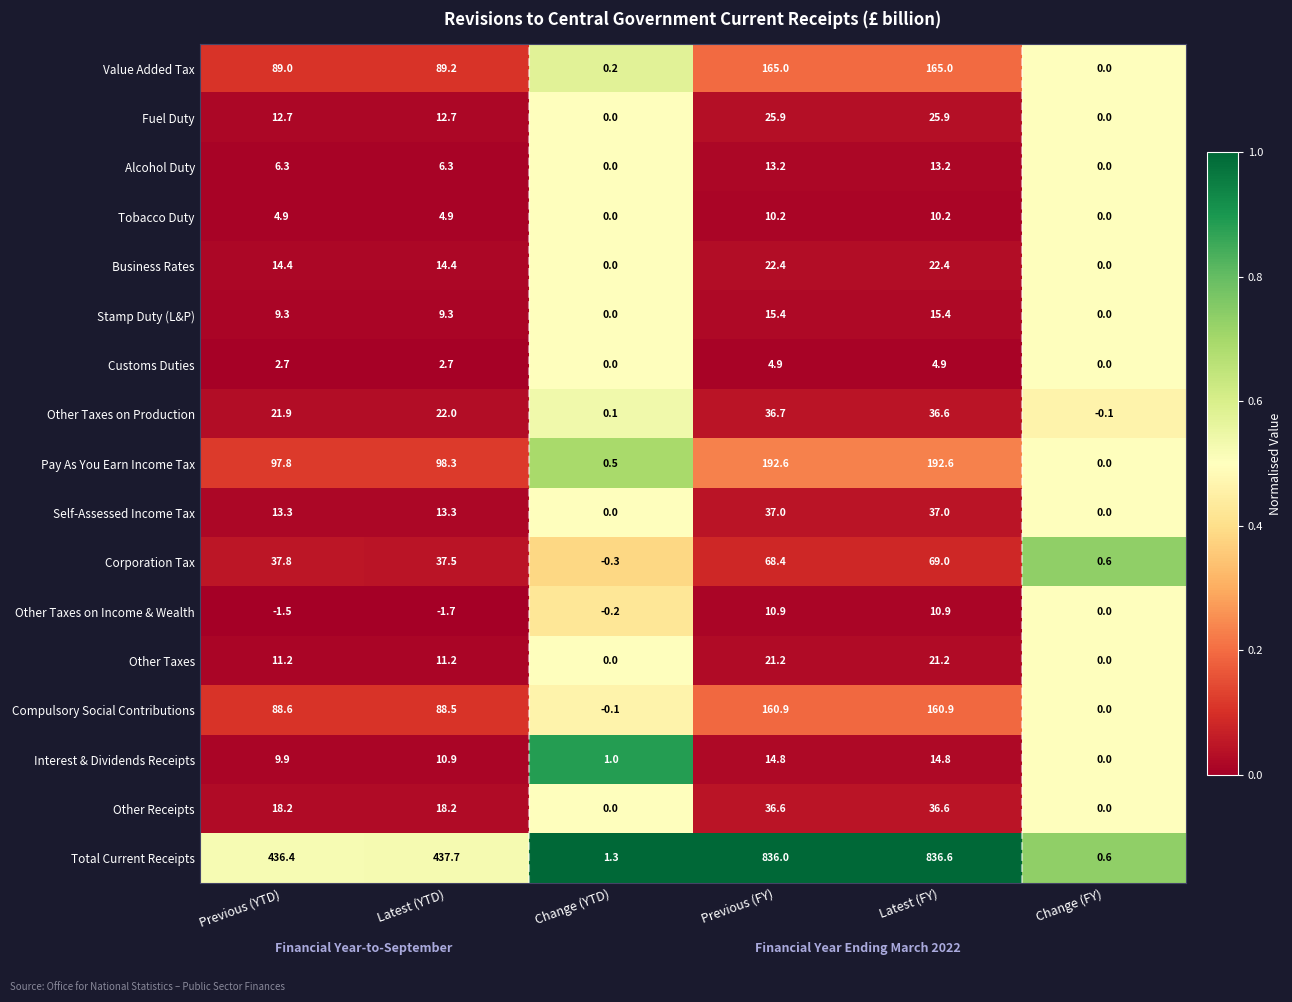

Between Latest (YTD) and Change (FY), which series saw the biggest shift?

Total Current Receipts